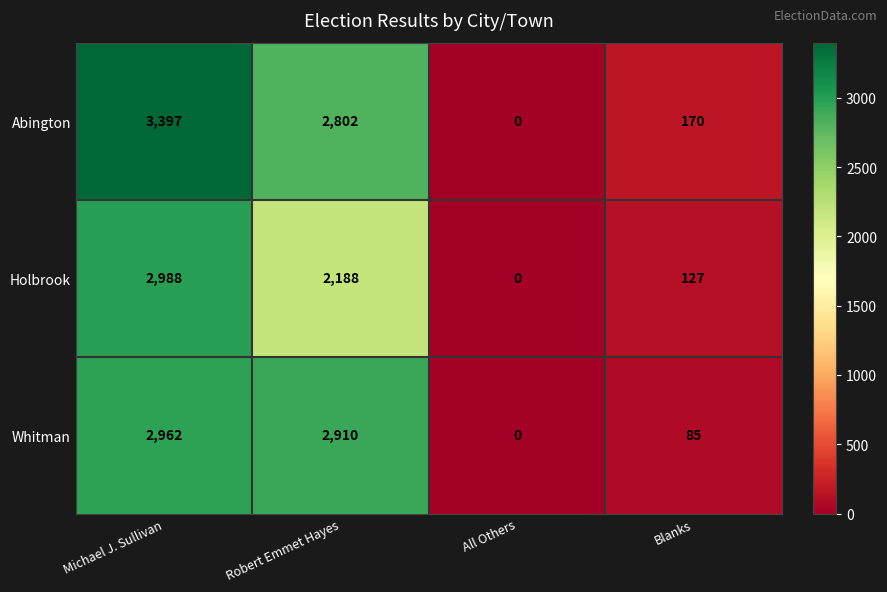

Which series has the largest total across all categories?

Abington